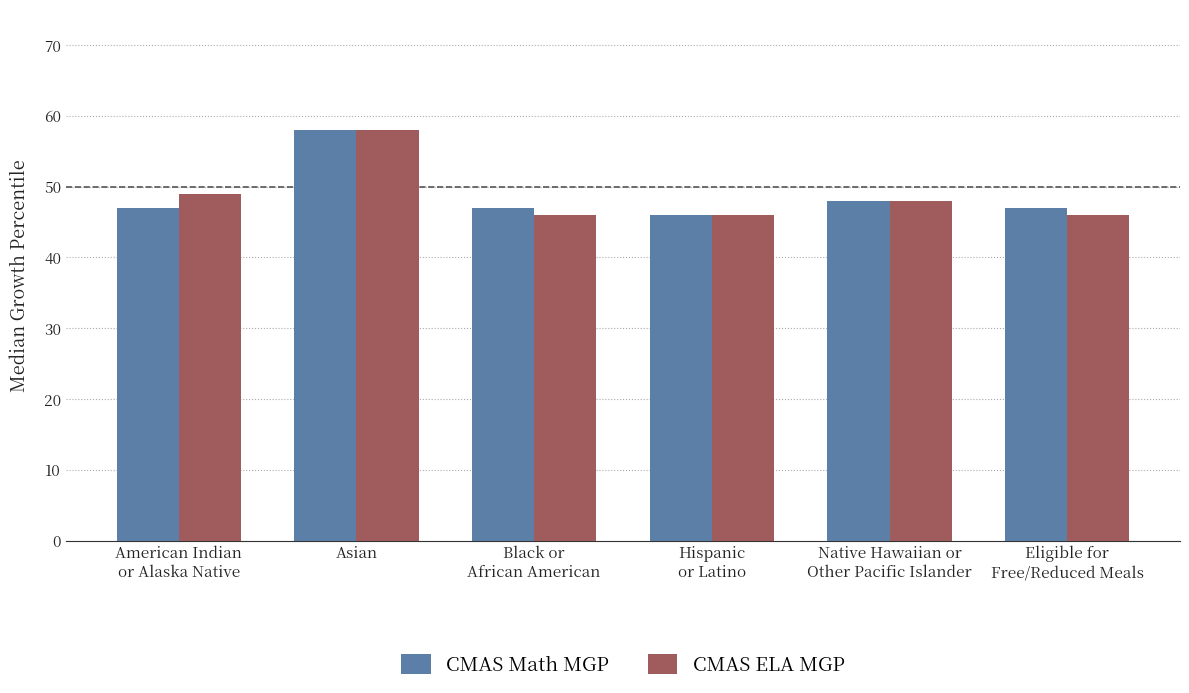

The value of CMAS ELA MGP at American Indian
or Alaska Native is 49. True or false?

True